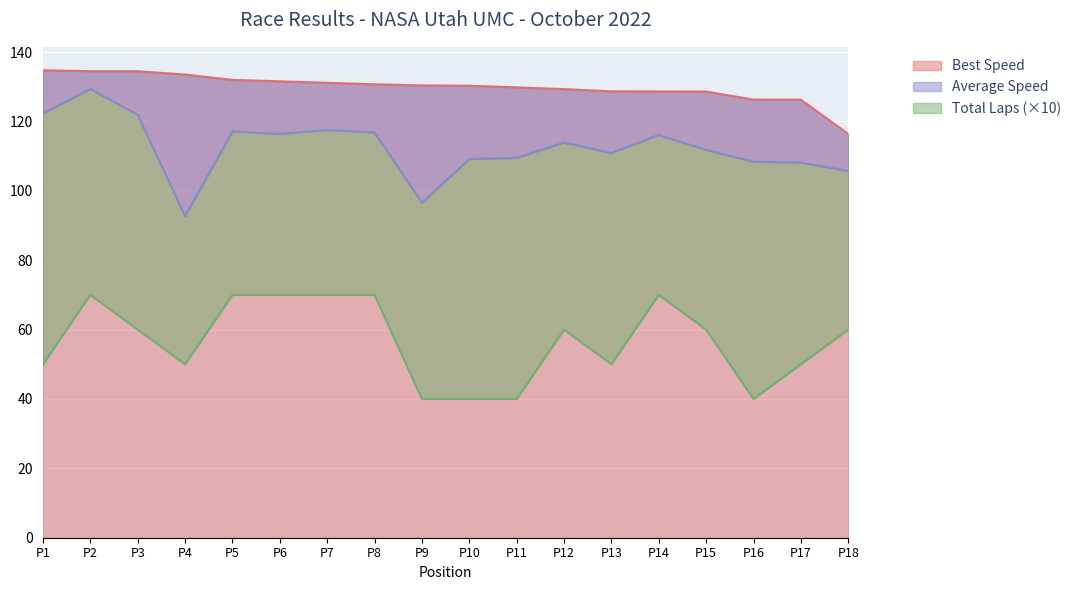

The Best Speed series shows 130.3 at P10. True or false?

True